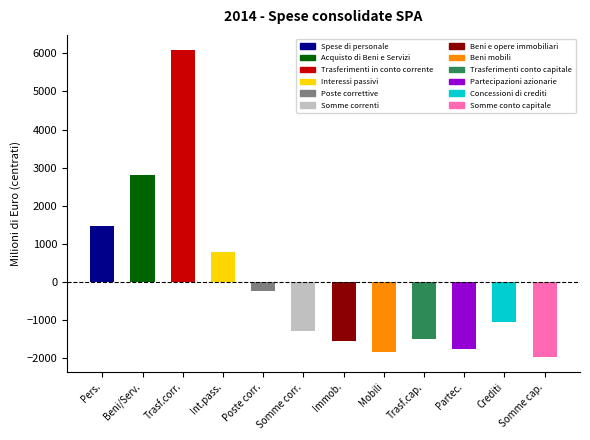

What is the label of the 8th bar from the left?

Mobili